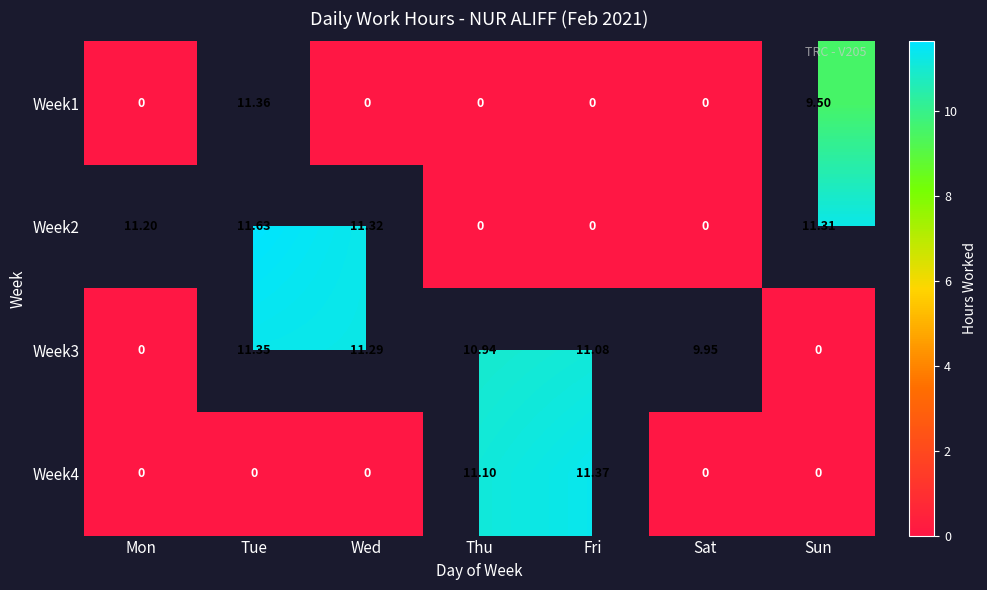

What is the total value across all series at Fri?

22.4